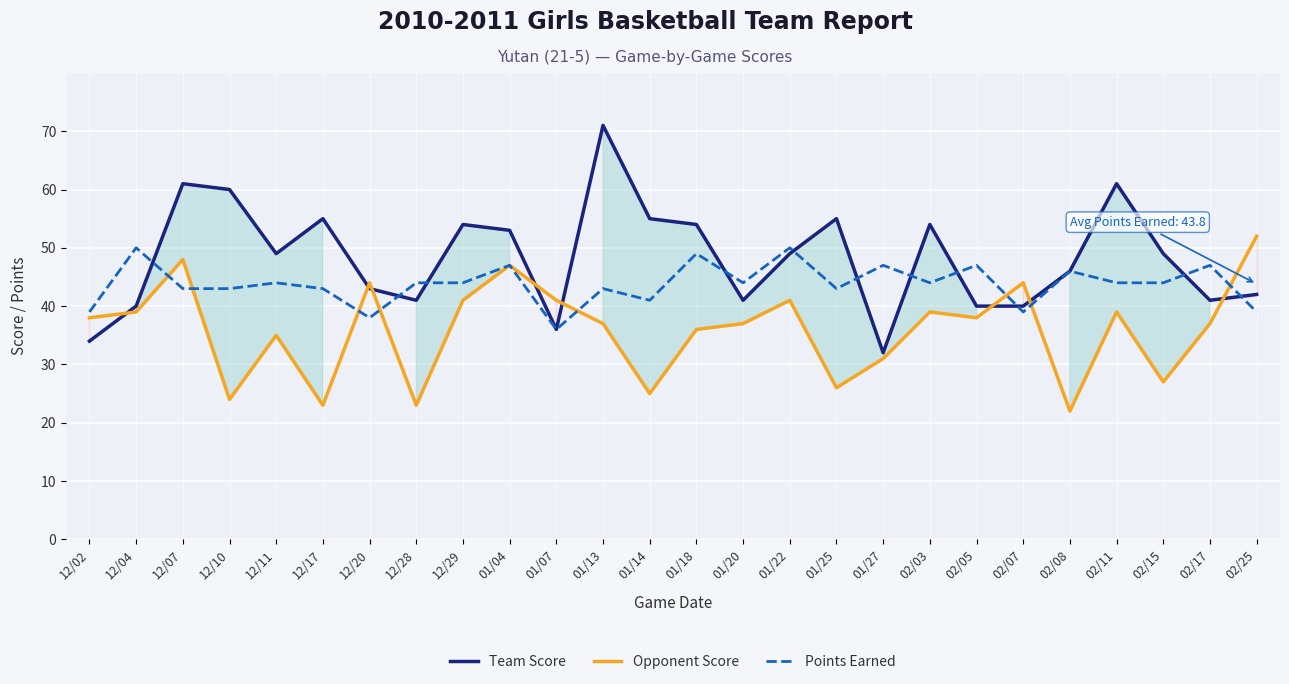

What value does the Opponent Score series have at 12/28, to the nearest 5?

25